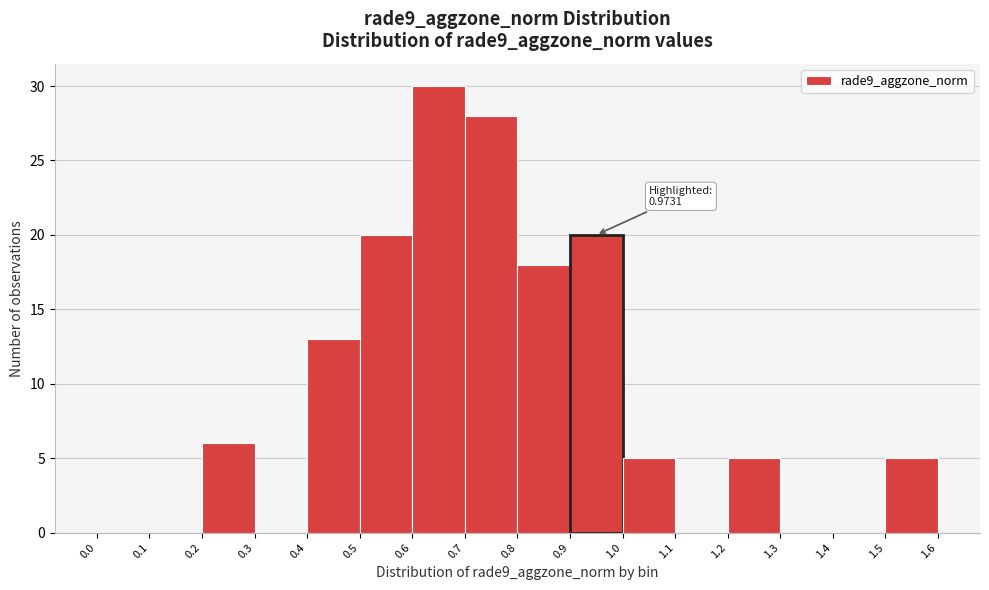

Which range on the x-axis has the tallest bar?

0.6 to 0.7